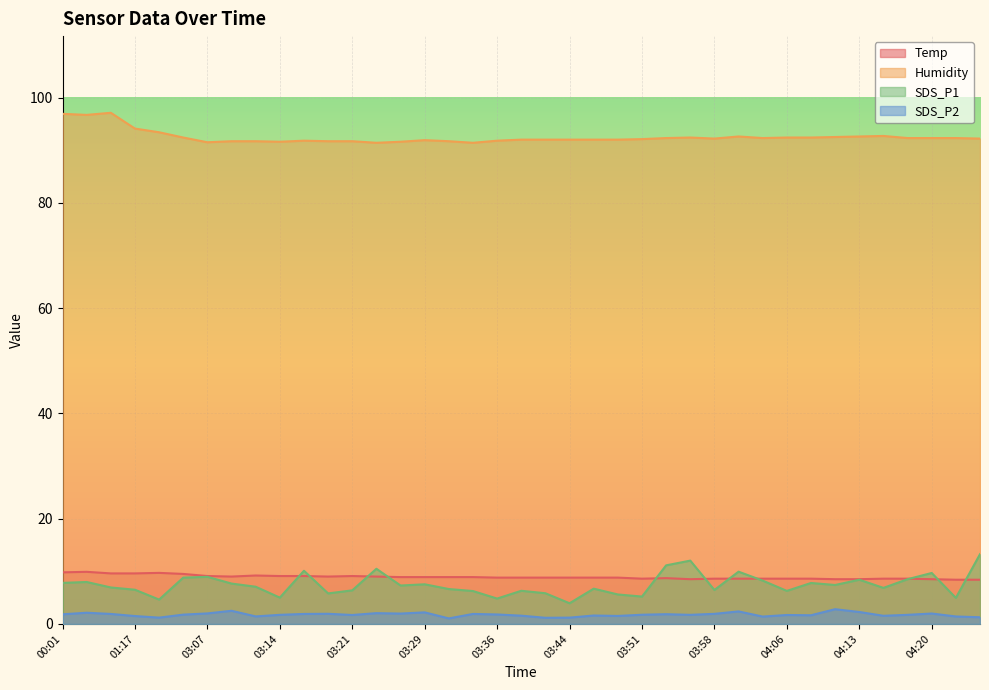

In Temp, how many points are lower than both neighbors (excluding endpoints)?

4